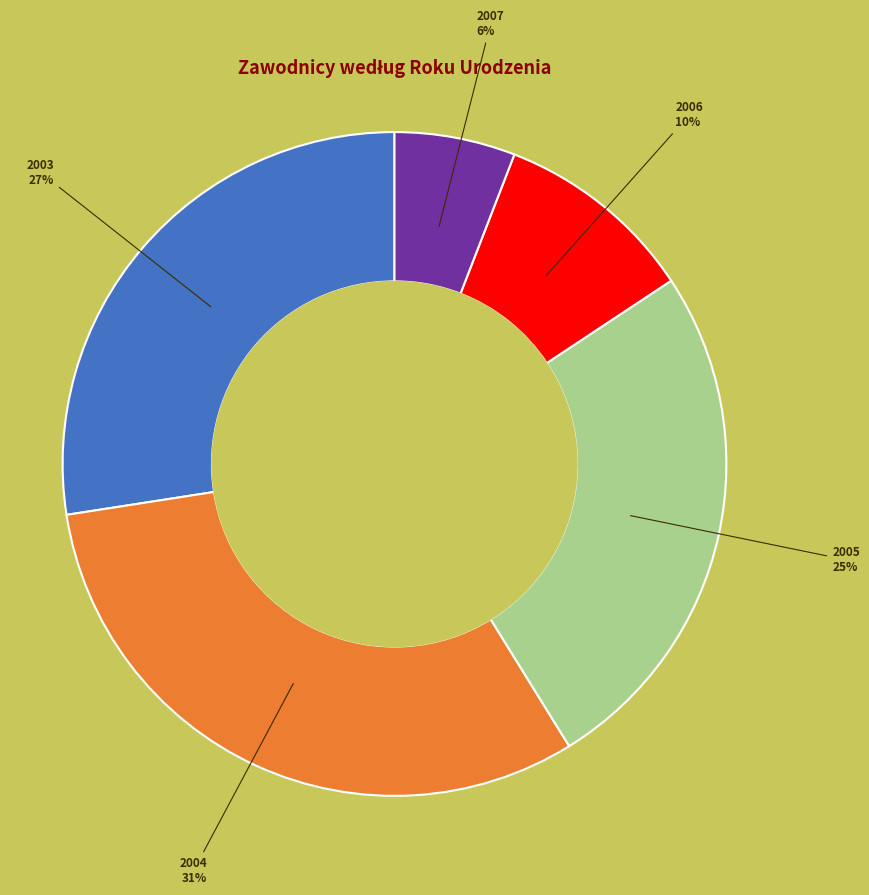

What percentage is the 2003 slice, to the nearest percent?

27%